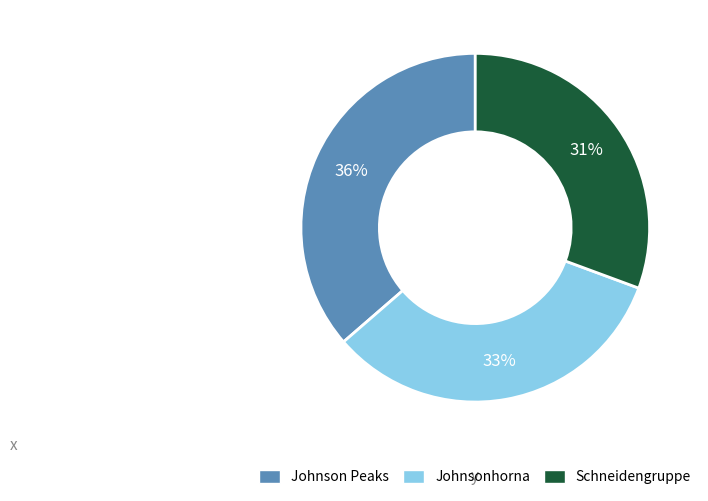

Does Schneidengruppe represent more than half of the total?

No